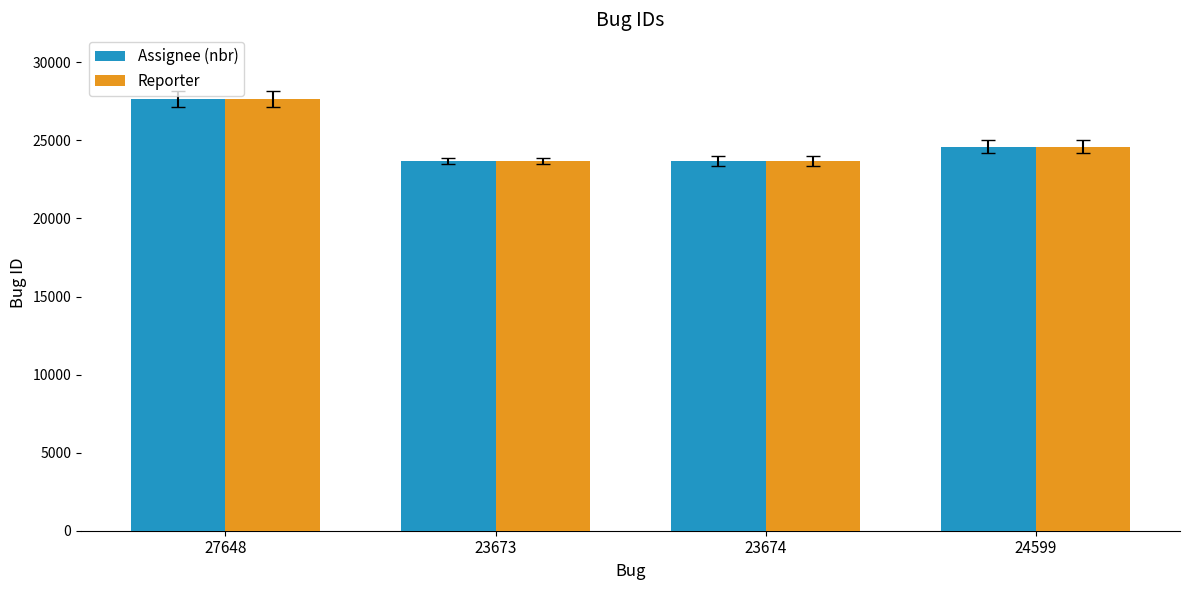

Are the bars horizontal?

No